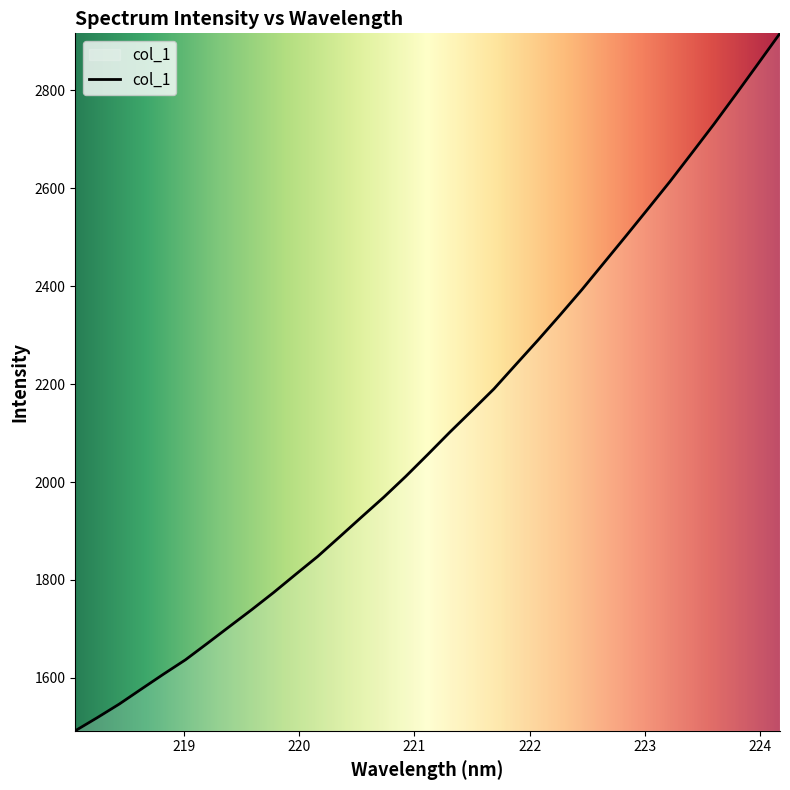

What is the minimum value shown in the chart?

1492.1